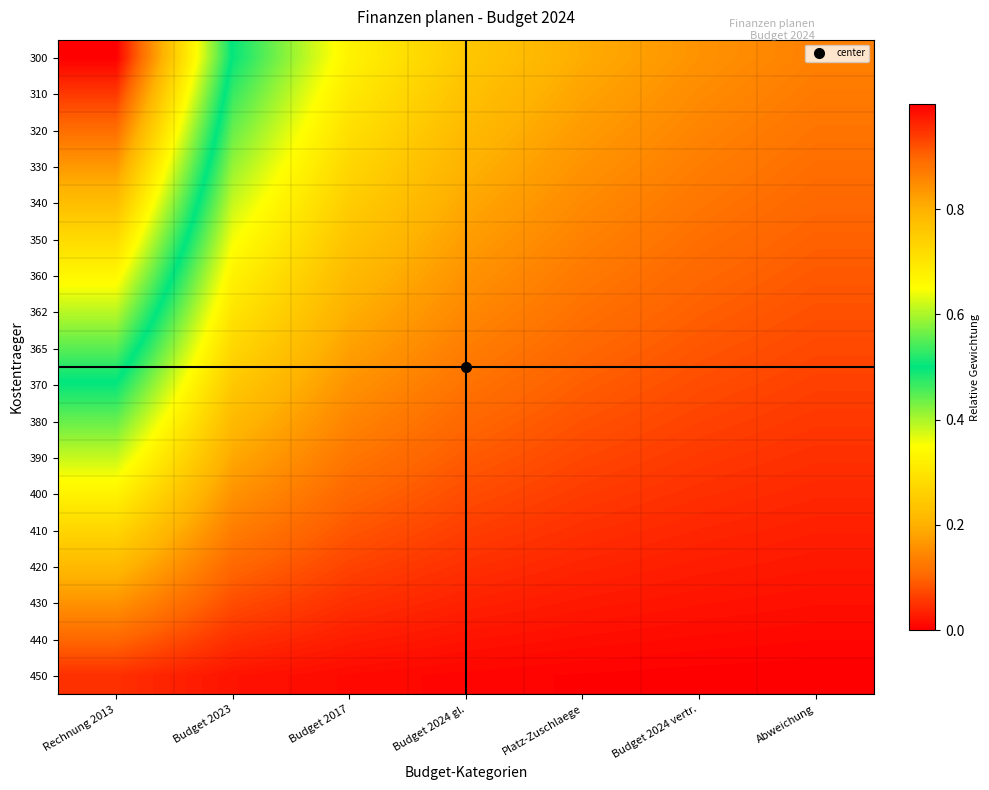

Reading left to right, extract all data points from this chart.

300: Rechnung 2013=1.0	Budget 2023=0.5	Budget 2017=0.3	Budget 2024 gl.=0.2	Platz-Zuschlaege=0.2	Budget 2024 vertr.=0.2	Abweichung=0.1
310: Rechnung 2013=0.9	Budget 2023=0.5	Budget 2017=0.3	Budget 2024 gl.=0.2	Platz-Zuschlaege=0.2	Budget 2024 vertr.=0.2	Abweichung=0.1
320: Rechnung 2013=0.9	Budget 2023=0.4	Budget 2017=0.3	Budget 2024 gl.=0.2	Platz-Zuschlaege=0.2	Budget 2024 vertr.=0.1	Abweichung=0.1
330: Rechnung 2013=0.8	Budget 2023=0.4	Budget 2017=0.3	Budget 2024 gl.=0.2	Platz-Zuschlaege=0.2	Budget 2024 vertr.=0.1	Abweichung=0.1
340: Rechnung 2013=0.8	Budget 2023=0.4	Budget 2017=0.3	Budget 2024 gl.=0.2	Platz-Zuschlaege=0.1	Budget 2024 vertr.=0.1	Abweichung=0.1
350: Rechnung 2013=0.7	Budget 2023=0.4	Budget 2017=0.2	Budget 2024 gl.=0.2	Platz-Zuschlaege=0.1	Budget 2024 vertr.=0.1	Abweichung=0.1
360: Rechnung 2013=0.7	Budget 2023=0.3	Budget 2017=0.2	Budget 2024 gl.=0.2	Platz-Zuschlaege=0.1	Budget 2024 vertr.=0.1	Abweichung=0.1
362: Rechnung 2013=0.6	Budget 2023=0.3	Budget 2017=0.2	Budget 2024 gl.=0.1	Platz-Zuschlaege=0.1	Budget 2024 vertr.=0.1	Abweichung=0.1
365: Rechnung 2013=0.6	Budget 2023=0.3	Budget 2017=0.2	Budget 2024 gl.=0.1	Platz-Zuschlaege=0.1	Budget 2024 vertr.=0.1	Abweichung=0.1
370: Rechnung 2013=0.5	Budget 2023=0.2	Budget 2017=0.2	Budget 2024 gl.=0.1	Platz-Zuschlaege=0.1	Budget 2024 vertr.=0.1	Abweichung=0.1
380: Rechnung 2013=0.4	Budget 2023=0.2	Budget 2017=0.1	Budget 2024 gl.=0.1	Platz-Zuschlaege=0.1	Budget 2024 vertr.=0.1	Abweichung=0.1
390: Rechnung 2013=0.4	Budget 2023=0.2	Budget 2017=0.1	Budget 2024 gl.=0.1	Platz-Zuschlaege=0.1	Budget 2024 vertr.=0.1	Abweichung=0.0
400: Rechnung 2013=0.3	Budget 2023=0.2	Budget 2017=0.1	Budget 2024 gl.=0.1	Platz-Zuschlaege=0.1	Budget 2024 vertr.=0.0	Abweichung=0.0
410: Rechnung 2013=0.3	Budget 2023=0.1	Budget 2017=0.1	Budget 2024 gl.=0.1	Platz-Zuschlaege=0.0	Budget 2024 vertr.=0.0	Abweichung=0.0
420: Rechnung 2013=0.2	Budget 2023=0.1	Budget 2017=0.1	Budget 2024 gl.=0.0	Platz-Zuschlaege=0.0	Budget 2024 vertr.=0.0	Abweichung=0.0
430: Rechnung 2013=0.2	Budget 2023=0.1	Budget 2017=0.0	Budget 2024 gl.=0.0	Platz-Zuschlaege=0.0	Budget 2024 vertr.=0.0	Abweichung=0.0
440: Rechnung 2013=0.1	Budget 2023=0.0	Budget 2017=0.0	Budget 2024 gl.=0.0	Platz-Zuschlaege=0.0	Budget 2024 vertr.=0.0	Abweichung=0.0
450: Rechnung 2013=0.0	Budget 2023=0.0	Budget 2017=0.0	Budget 2024 gl.=0.0	Platz-Zuschlaege=0.0	Budget 2024 vertr.=0.0	Abweichung=0.0